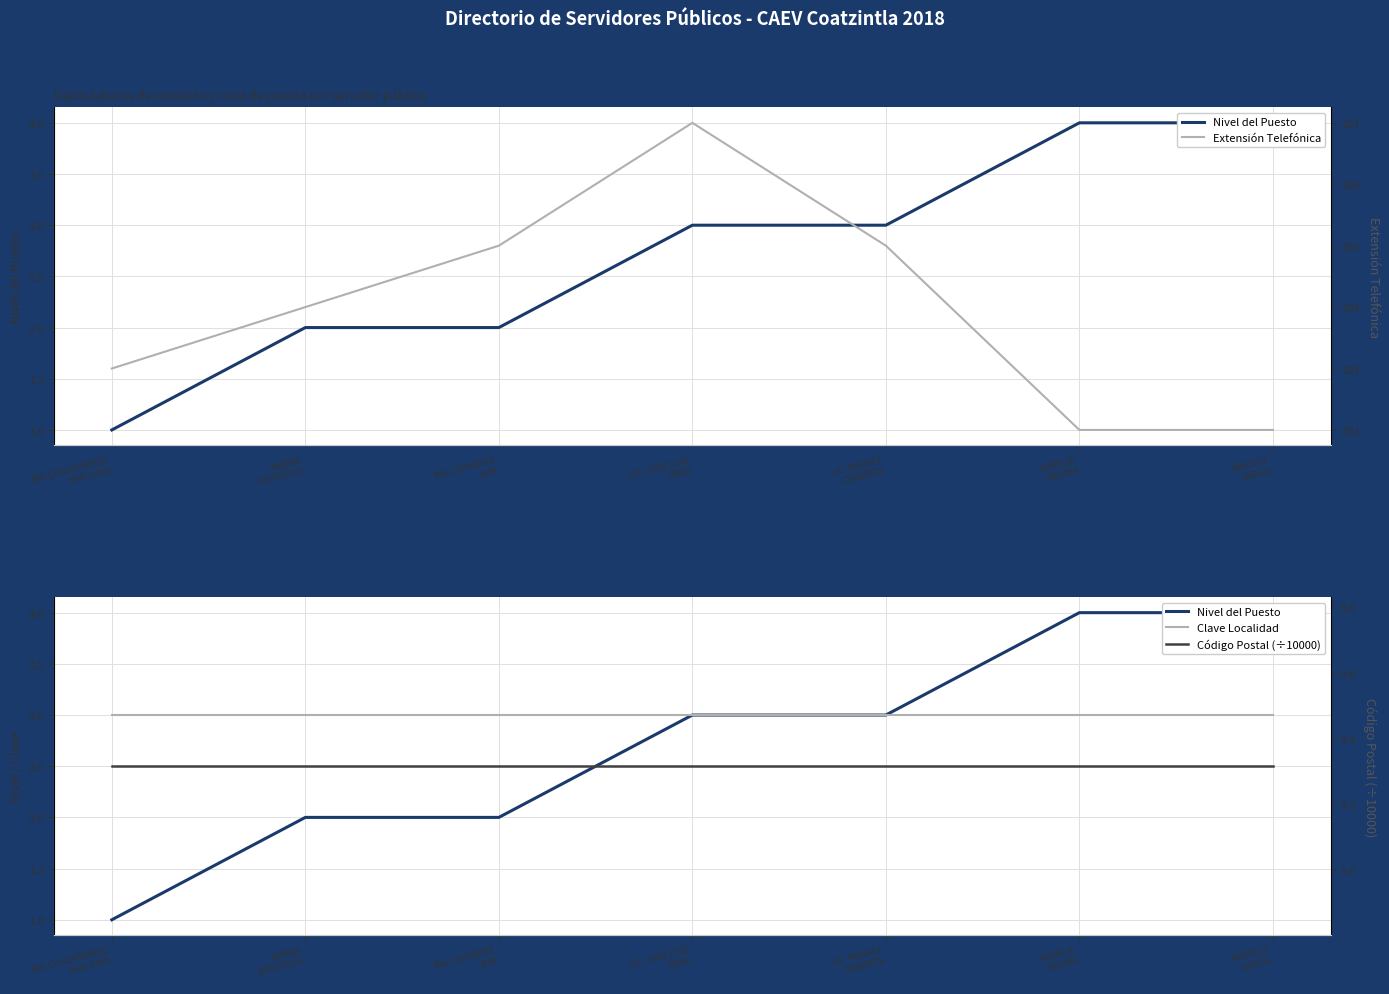

Which series changed the most between KARINA
ASTUDILLO and LIC. JOSE LUIS
CANO?

Extensión Telefónica